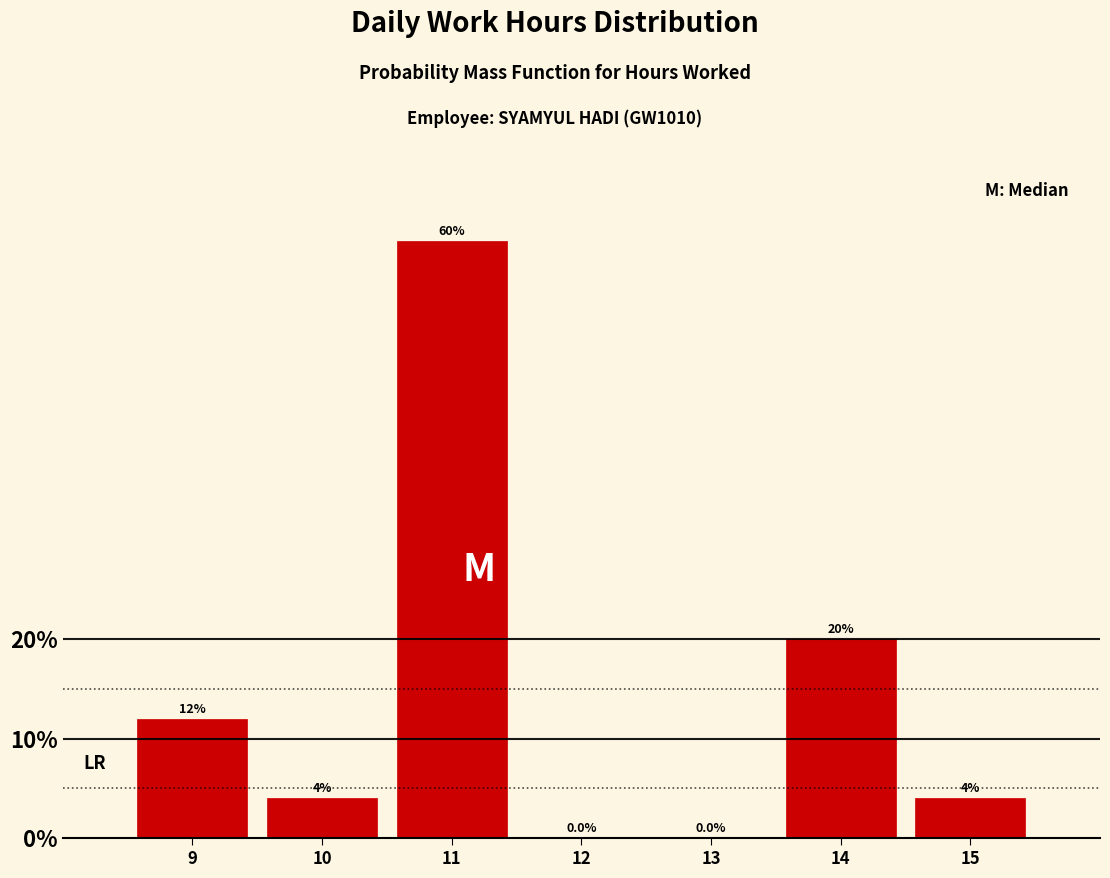

Reading left to right, list every bar in this chart as the range it spans on the x-axis followed by its height.

8.5 to 9.5: 12.0
9.5 to 10.5: 4.0
10.5 to 11.5: 60.0
11.5 to 12.5: 0.0
12.5 to 13.5: 0.0
13.5 to 14.5: 20.0
14.5 to 15.5: 4.0